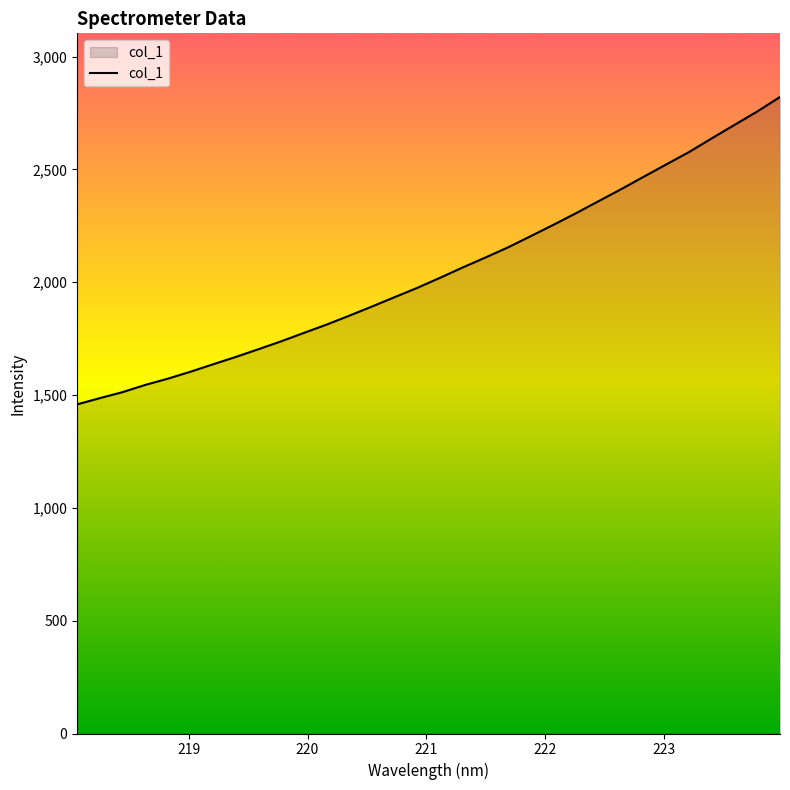

Reading left to right, extract all data points from this chart.

1459.0	1486.5	1513.0	1545.0	1572.8	1603.8	1636.9	1669.4	1703.7	1738.7	1775.9	1812.7	1852.2	1892.9	1934.4	1975.6	2020.1	2065.9	2109.9	2155.1	2204.7	2254.8	2306.6	2360.0	2413.5	2468.8	2523.6	2578.3	2638.8	2698.2	2757.3	2821.4